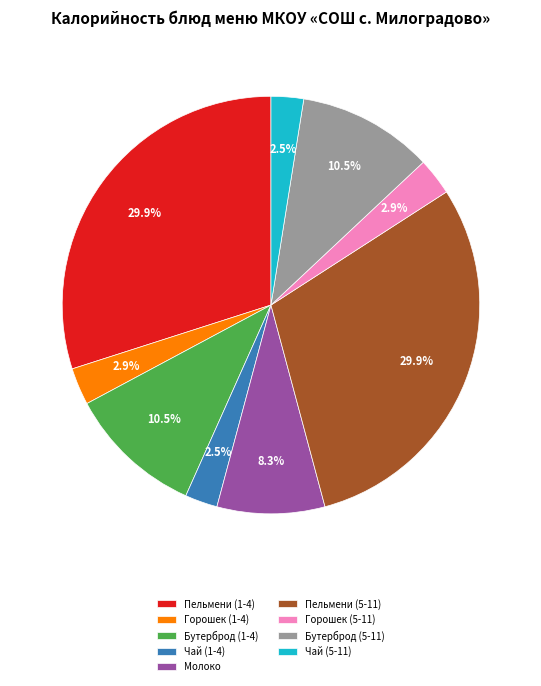

Is there any slice that represents more than half of the pie?

No